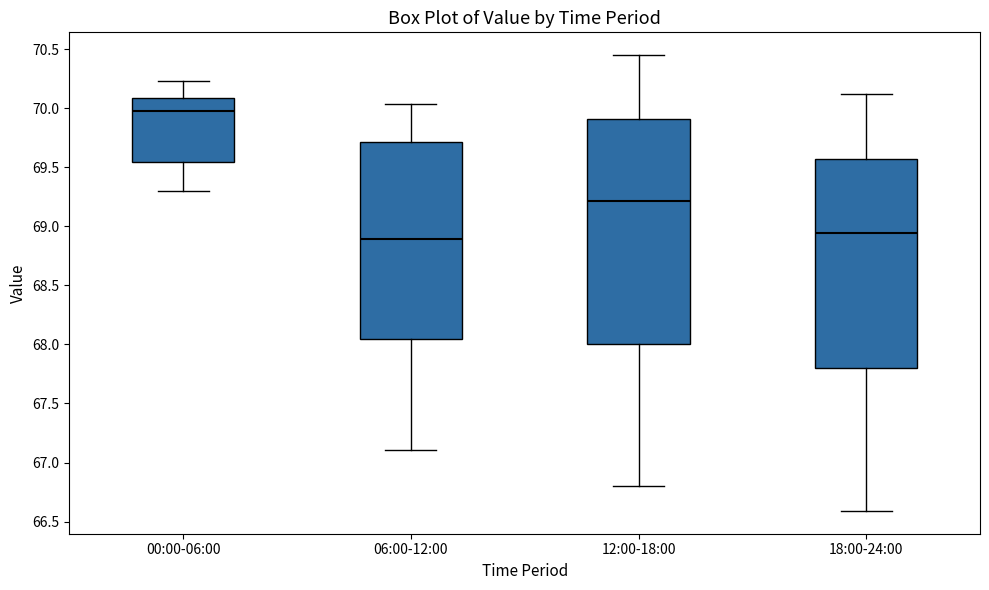

Reading left to right, transcribe this box plot: for each box, give where its median line is, the range the box spans, and where its two whiskers end, as read against the y-axis. The values are not printed on the chart, so give them approximately, as read against the axis.

00:00-06:00: median 70.00, box 69.55 to 70.10, whiskers 69.30 to 70.25
06:00-12:00: median 68.90, box 68.05 to 69.70, whiskers 67.10 to 70.05
12:00-18:00: median 69.20, box 68.00 to 69.90, whiskers 66.80 to 70.45
18:00-24:00: median 68.95, box 67.80 to 69.55, whiskers 66.60 to 70.10